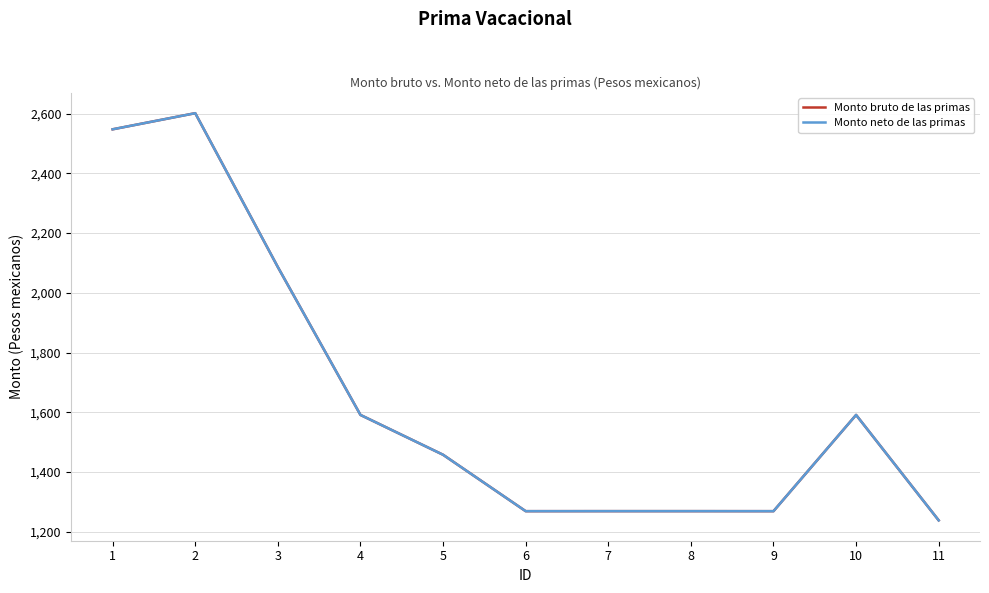

Does the chart have visible grid lines?

Yes